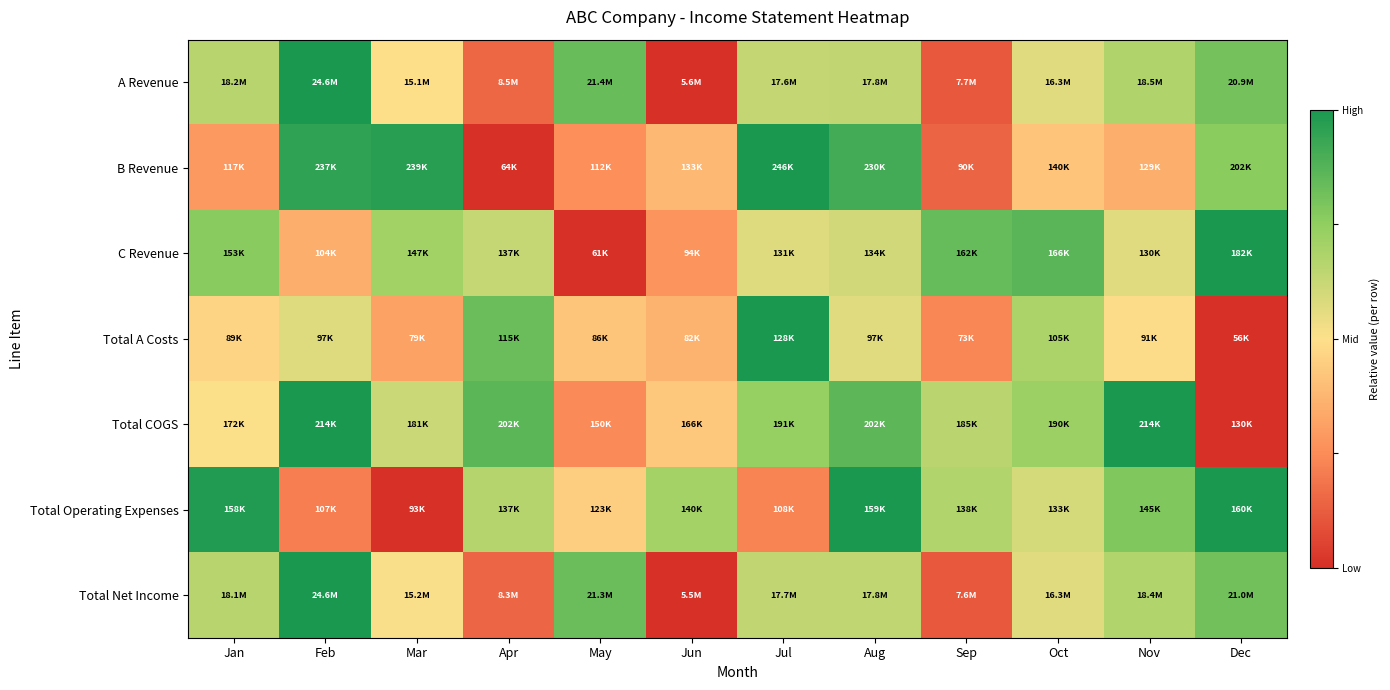

Which label corresponds to the largest value in the chart?

Feb